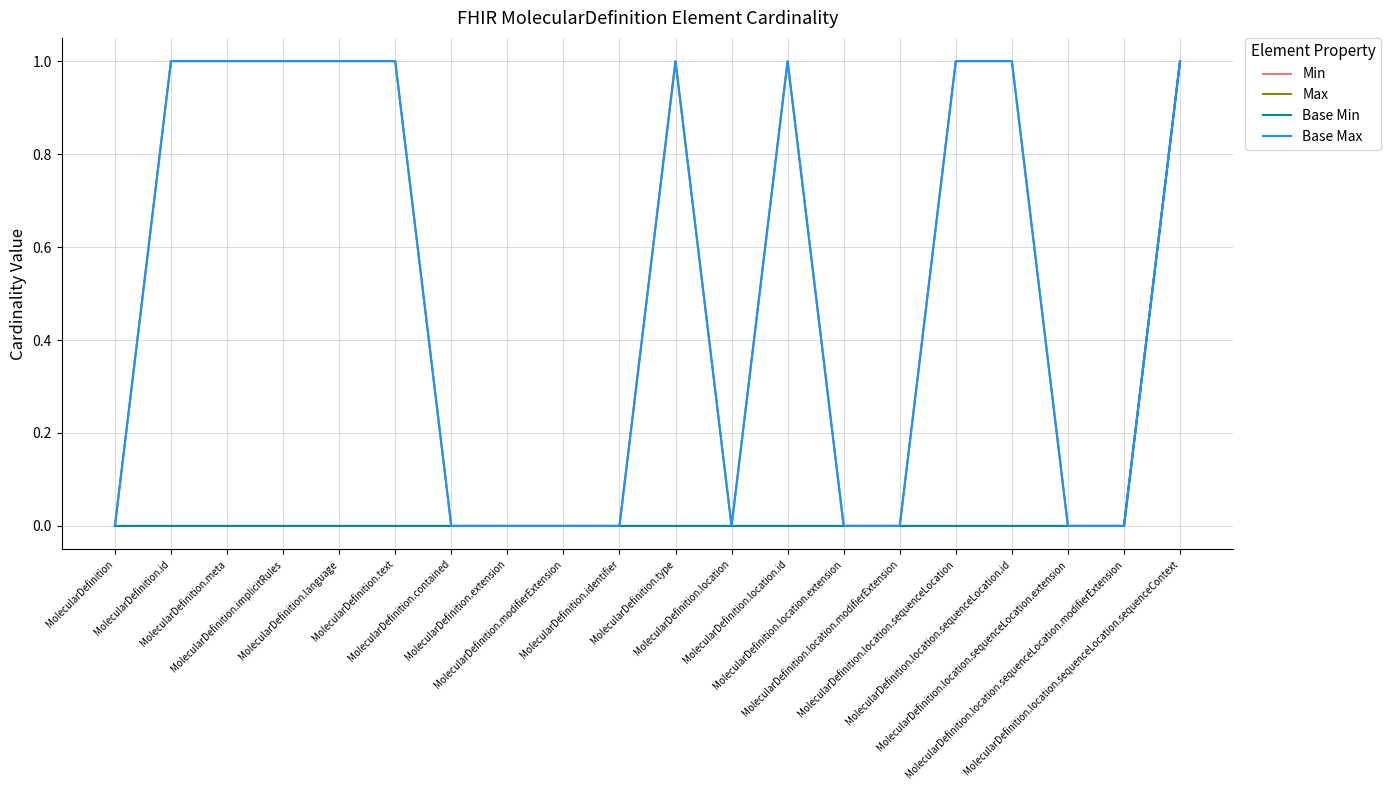

Reading right to left, list all the values displayed in this chart.

Min: MolecularDefinition.location.sequenceLocation.sequenceContext=1	MolecularDefinition.location.sequenceLocation.modifierExtension=0	MolecularDefinition.location.sequenceLocation.extension=0	MolecularDefinition.location.sequenceLocation.id=0	MolecularDefinition.location.sequenceLocation=0	MolecularDefinition.location.modifierExtension=0	MolecularDefinition.location.extension=0	MolecularDefinition.location.id=0	MolecularDefinition.location=0	MolecularDefinition.type=0	MolecularDefinition.identifier=0	MolecularDefinition.modifierExtension=0	MolecularDefinition.extension=0	MolecularDefinition.contained=0	MolecularDefinition.text=0	MolecularDefinition.language=0	MolecularDefinition.implicitRules=0	MolecularDefinition.meta=0	MolecularDefinition.id=0	MolecularDefinition=0
Max: MolecularDefinition.location.sequenceLocation.sequenceContext=1	MolecularDefinition.location.sequenceLocation.modifierExtension=0	MolecularDefinition.location.sequenceLocation.extension=0	MolecularDefinition.location.sequenceLocation.id=1	MolecularDefinition.location.sequenceLocation=1	MolecularDefinition.location.modifierExtension=0	MolecularDefinition.location.extension=0	MolecularDefinition.location.id=1	MolecularDefinition.location=0	MolecularDefinition.type=1	MolecularDefinition.identifier=0	MolecularDefinition.modifierExtension=0	MolecularDefinition.extension=0	MolecularDefinition.contained=0	MolecularDefinition.text=1	MolecularDefinition.language=1	MolecularDefinition.implicitRules=1	MolecularDefinition.meta=1	MolecularDefinition.id=1	MolecularDefinition=0
Base Min: MolecularDefinition.location.sequenceLocation.sequenceContext=1	MolecularDefinition.location.sequenceLocation.modifierExtension=0	MolecularDefinition.location.sequenceLocation.extension=0	MolecularDefinition.location.sequenceLocation.id=0	MolecularDefinition.location.sequenceLocation=0	MolecularDefinition.location.modifierExtension=0	MolecularDefinition.location.extension=0	MolecularDefinition.location.id=0	MolecularDefinition.location=0	MolecularDefinition.type=0	MolecularDefinition.identifier=0	MolecularDefinition.modifierExtension=0	MolecularDefinition.extension=0	MolecularDefinition.contained=0	MolecularDefinition.text=0	MolecularDefinition.language=0	MolecularDefinition.implicitRules=0	MolecularDefinition.meta=0	MolecularDefinition.id=0	MolecularDefinition=0
Base Max: MolecularDefinition.location.sequenceLocation.sequenceContext=1	MolecularDefinition.location.sequenceLocation.modifierExtension=0	MolecularDefinition.location.sequenceLocation.extension=0	MolecularDefinition.location.sequenceLocation.id=1	MolecularDefinition.location.sequenceLocation=1	MolecularDefinition.location.modifierExtension=0	MolecularDefinition.location.extension=0	MolecularDefinition.location.id=1	MolecularDefinition.location=0	MolecularDefinition.type=1	MolecularDefinition.identifier=0	MolecularDefinition.modifierExtension=0	MolecularDefinition.extension=0	MolecularDefinition.contained=0	MolecularDefinition.text=1	MolecularDefinition.language=1	MolecularDefinition.implicitRules=1	MolecularDefinition.meta=1	MolecularDefinition.id=1	MolecularDefinition=0